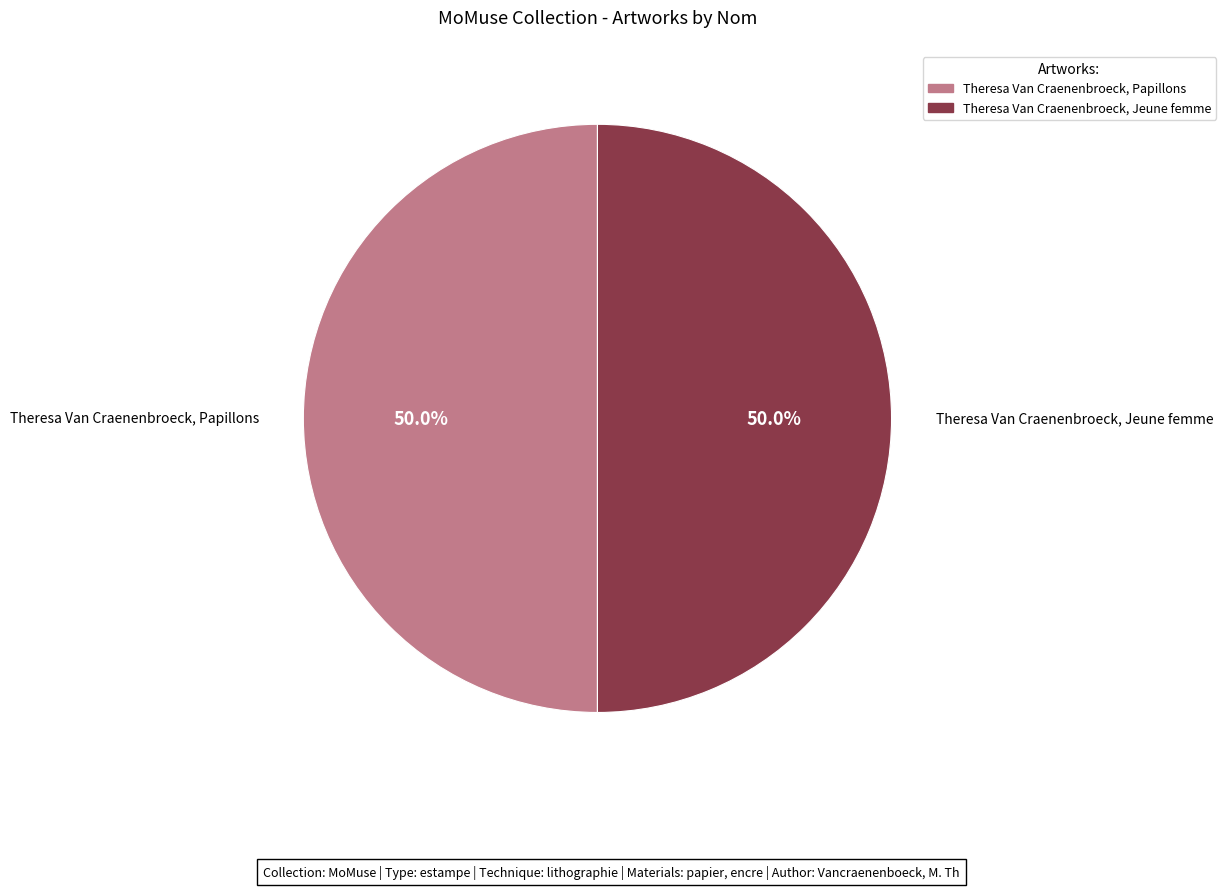

True or false: Theresa Van Craenenbroeck, Papillons accounts for 50% of the total.

True